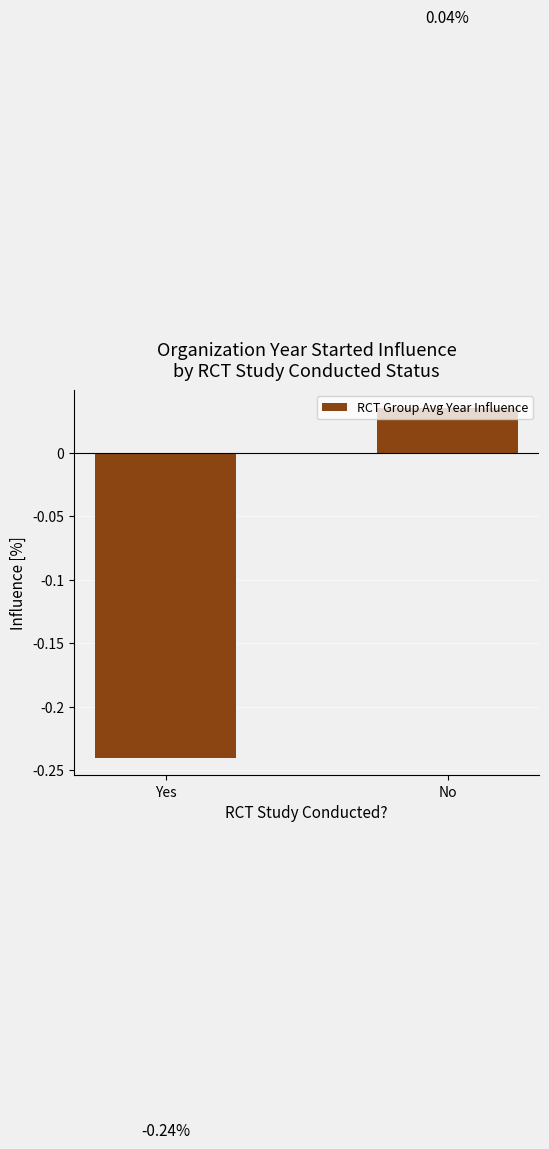

How many values are below zero?

1